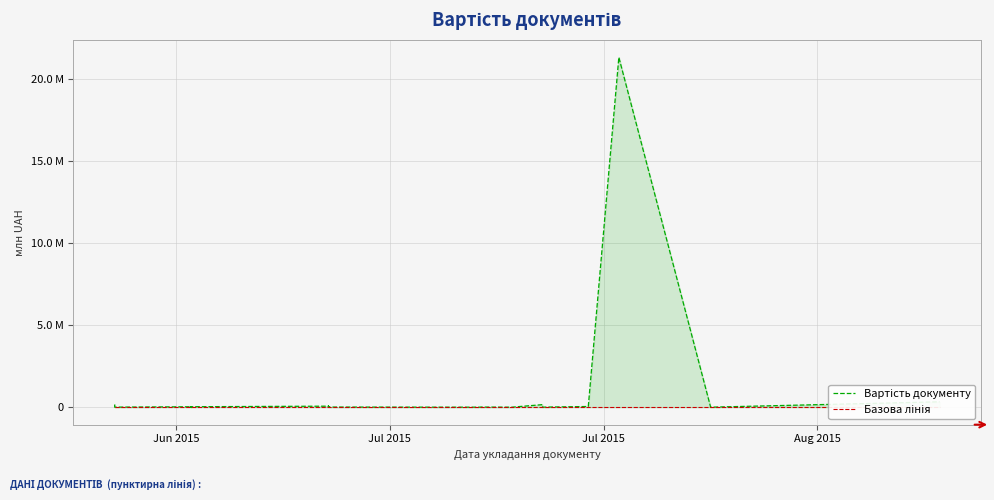

Reading left to right, what are all the values shown in this chart?

Вартість документу: 0.2	0.0	0.0	0.0	0.0	0.0	0.0	0.0	0.0	0.0	0.0	0.0	0.0	0.0	0.0	0.0	0.0	0.0	0.0	0.1	0.0	0.0	0.1	0.0	0.0	0.0	0.0	0.0	0.0	0.0	0.0	0.0	0.2	0.0	0.0	21.4	0.0	0.0	0.3
Базова лінія: 0.0	0.0	0.0	0.0	0.0	0.0	0.0	0.0	0.0	0.0	0.0	0.0	0.0	0.0	0.0	0.0	0.0	0.0	0.0	0.0	0.0	0.0	0.0	0.0	0.0	0.0	0.0	0.0	0.0	0.0	0.0	0.0	0.0	0.0	0.0	0.0	0.0	0.0	0.0